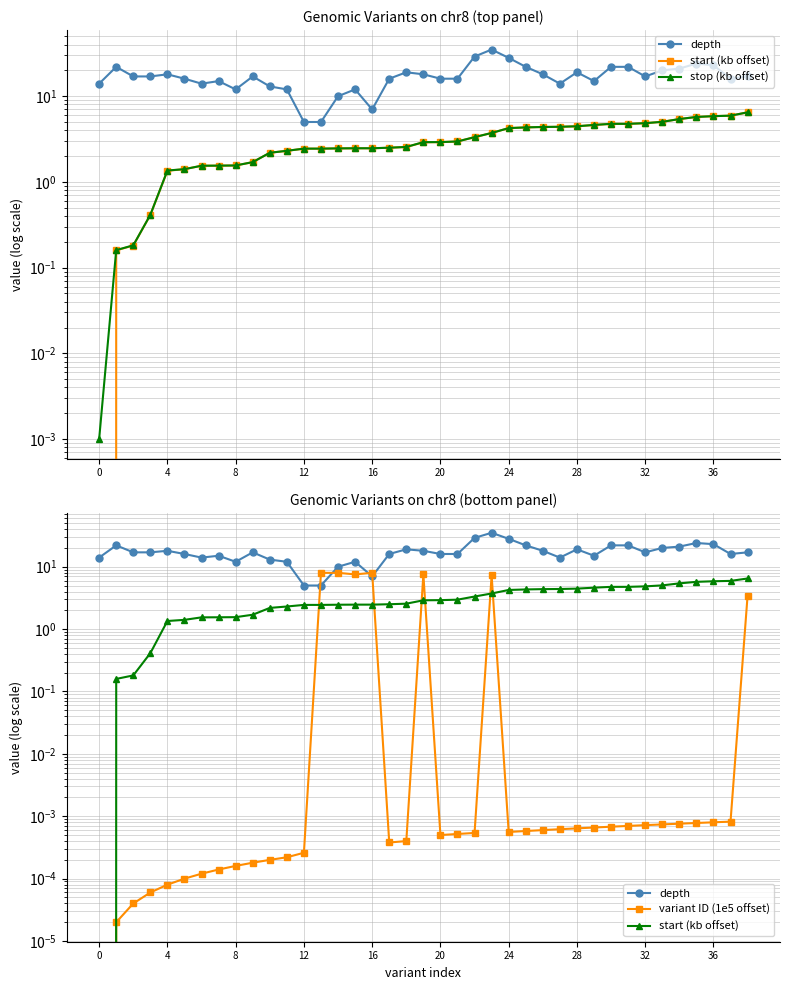

What is the approximate value of stop (kb offset) at 23?

3.7